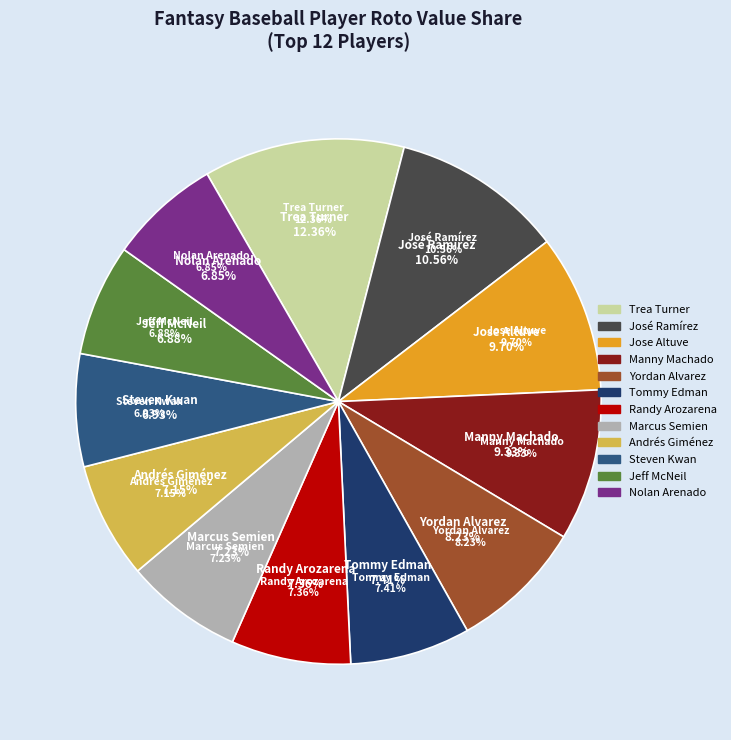

Combined, do Steven Kwan and Yordan Alvarez account for over 50%?

No